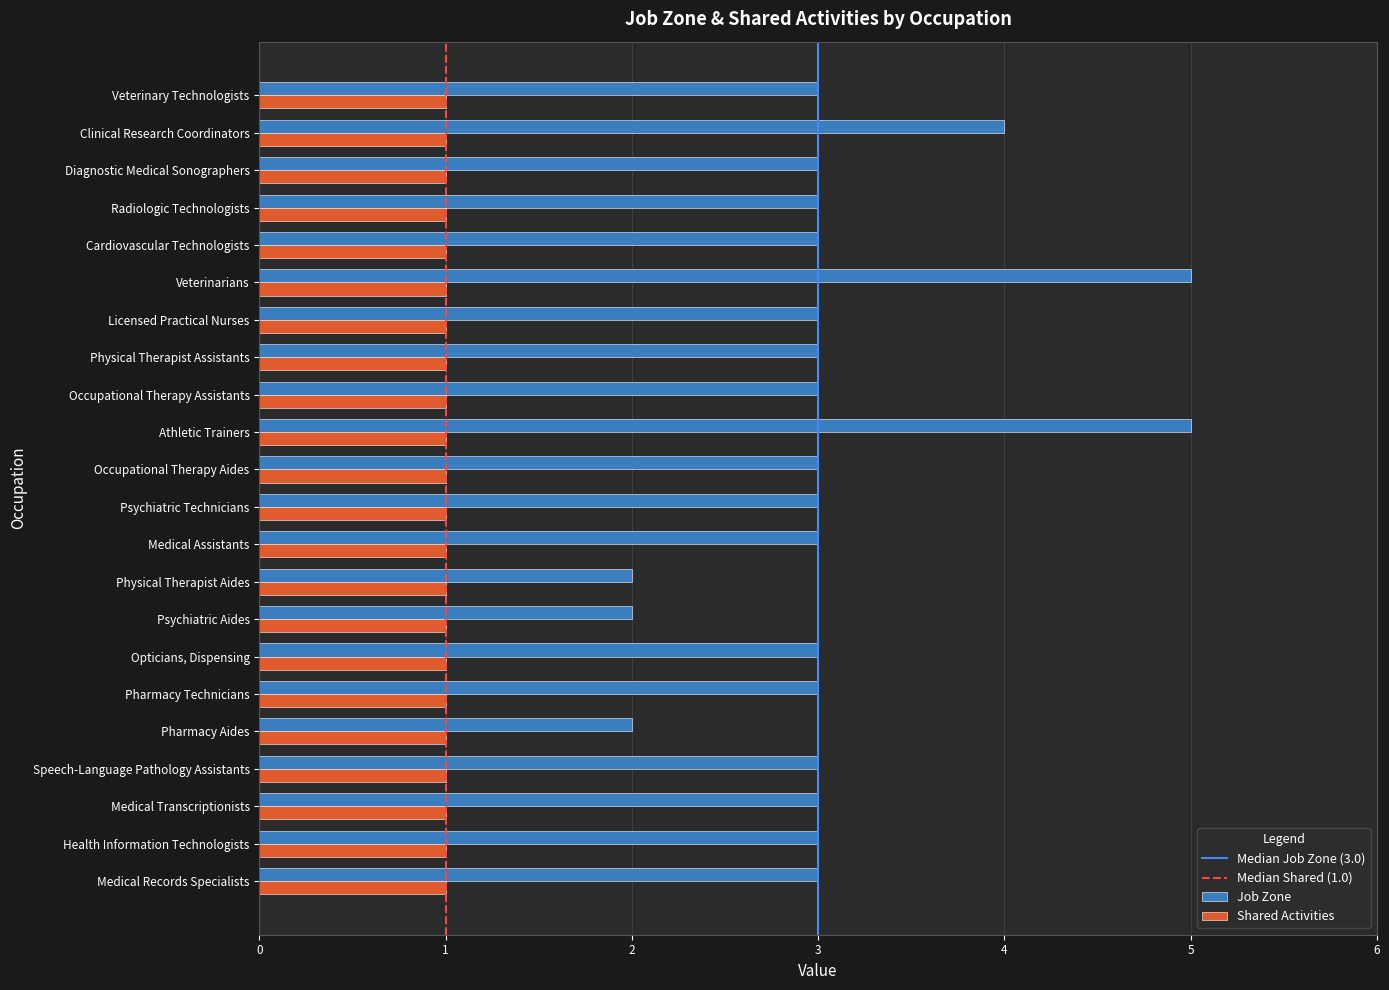

The value of Shared Activities at Occupational Therapy Aides is 2. True or false?

False